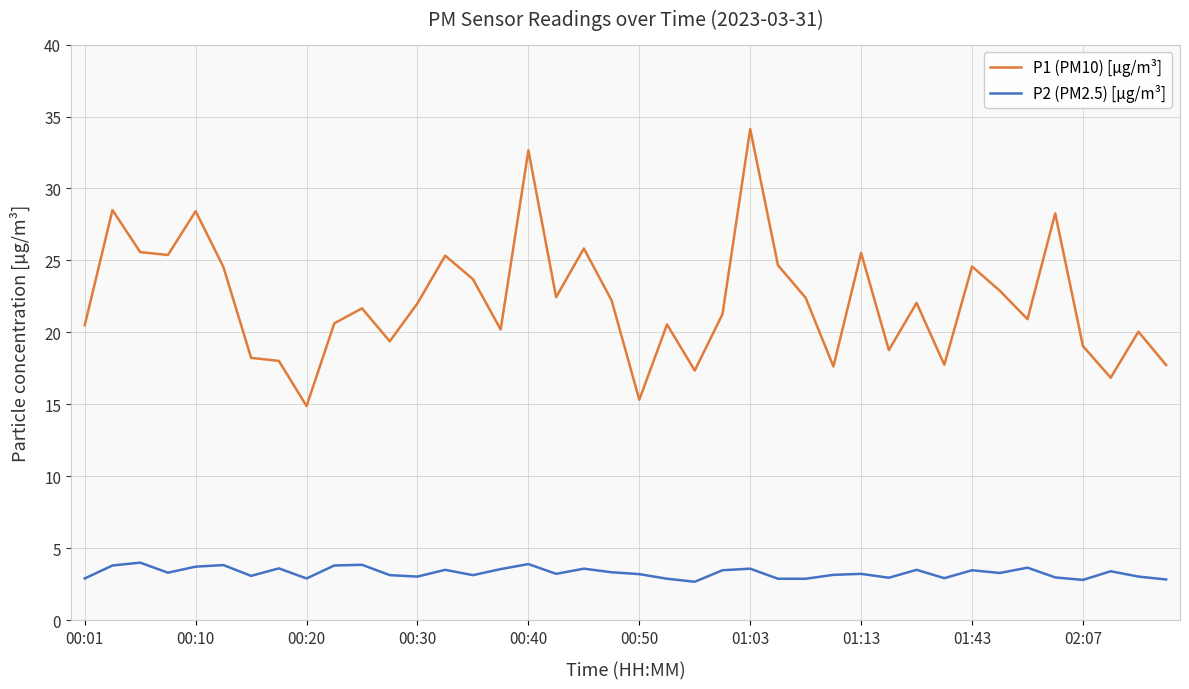

Which series has the largest range (max minus min)?

P1 (PM10) [µg/m³]